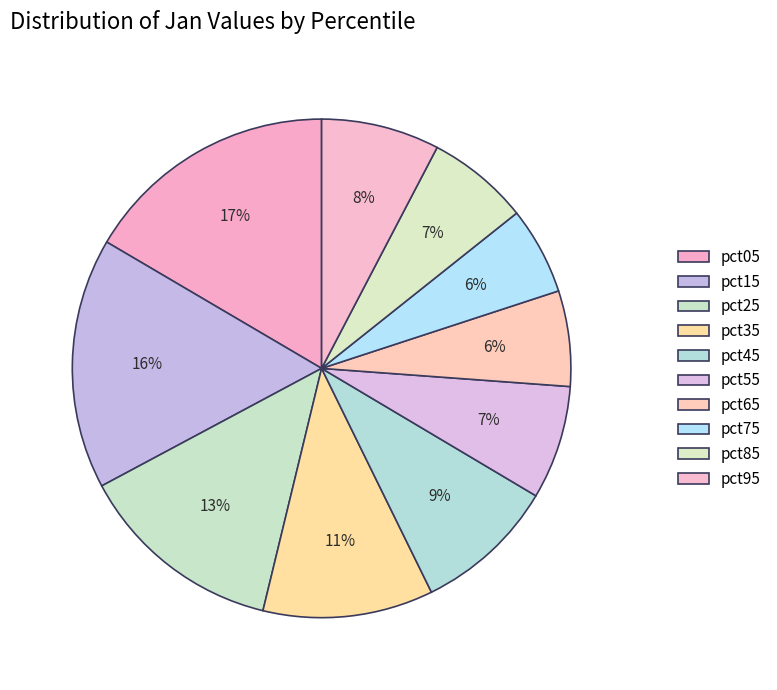

Is there a majority slice in this chart?

No